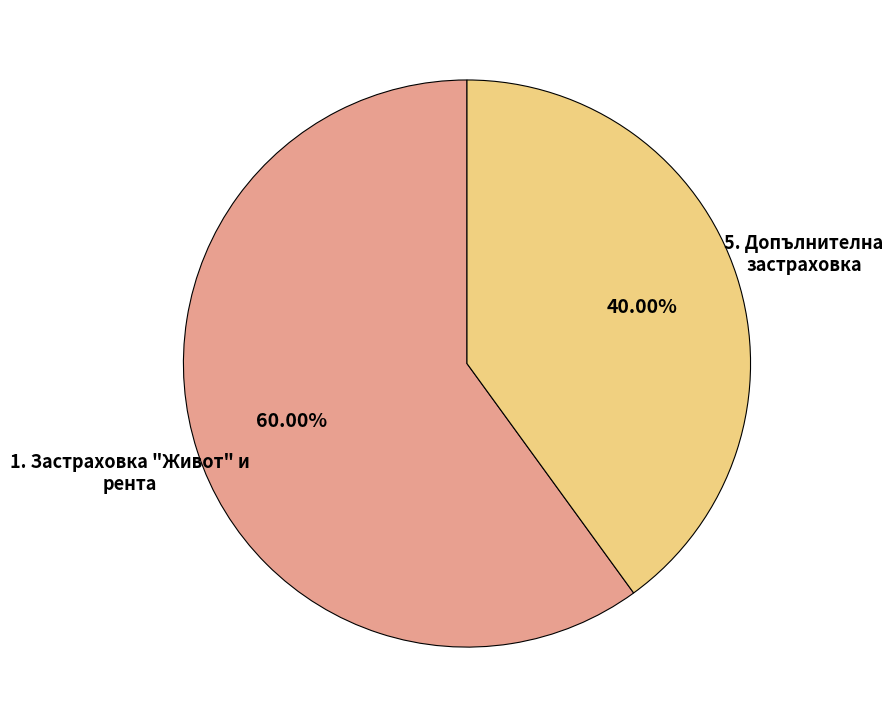

Combined, do 1. Застраховка "Живот" и рента and 5. Допълнителна застраховка account for over 50%?

Yes